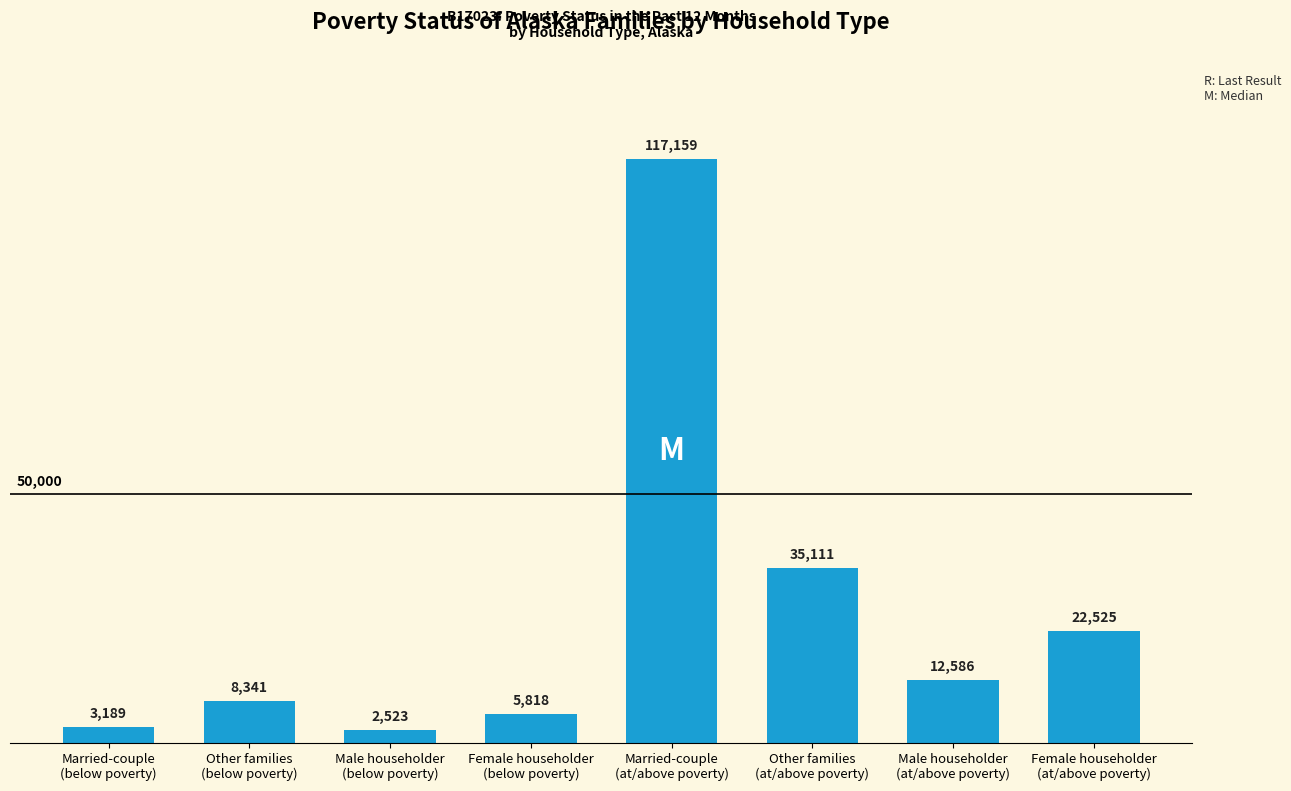

What is the label of the 7th bar from the right?

Other families
(below poverty)